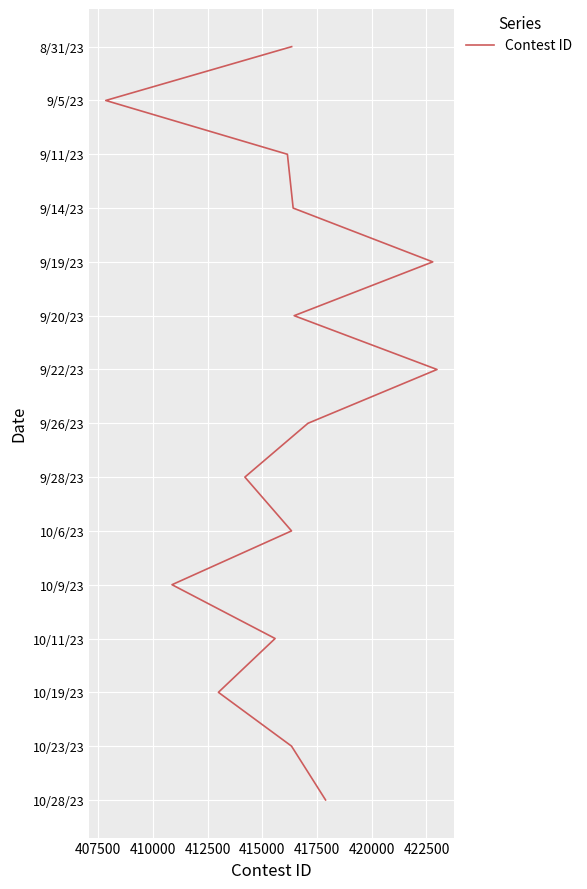

Between 422500 and 412500, which is larger?

422500